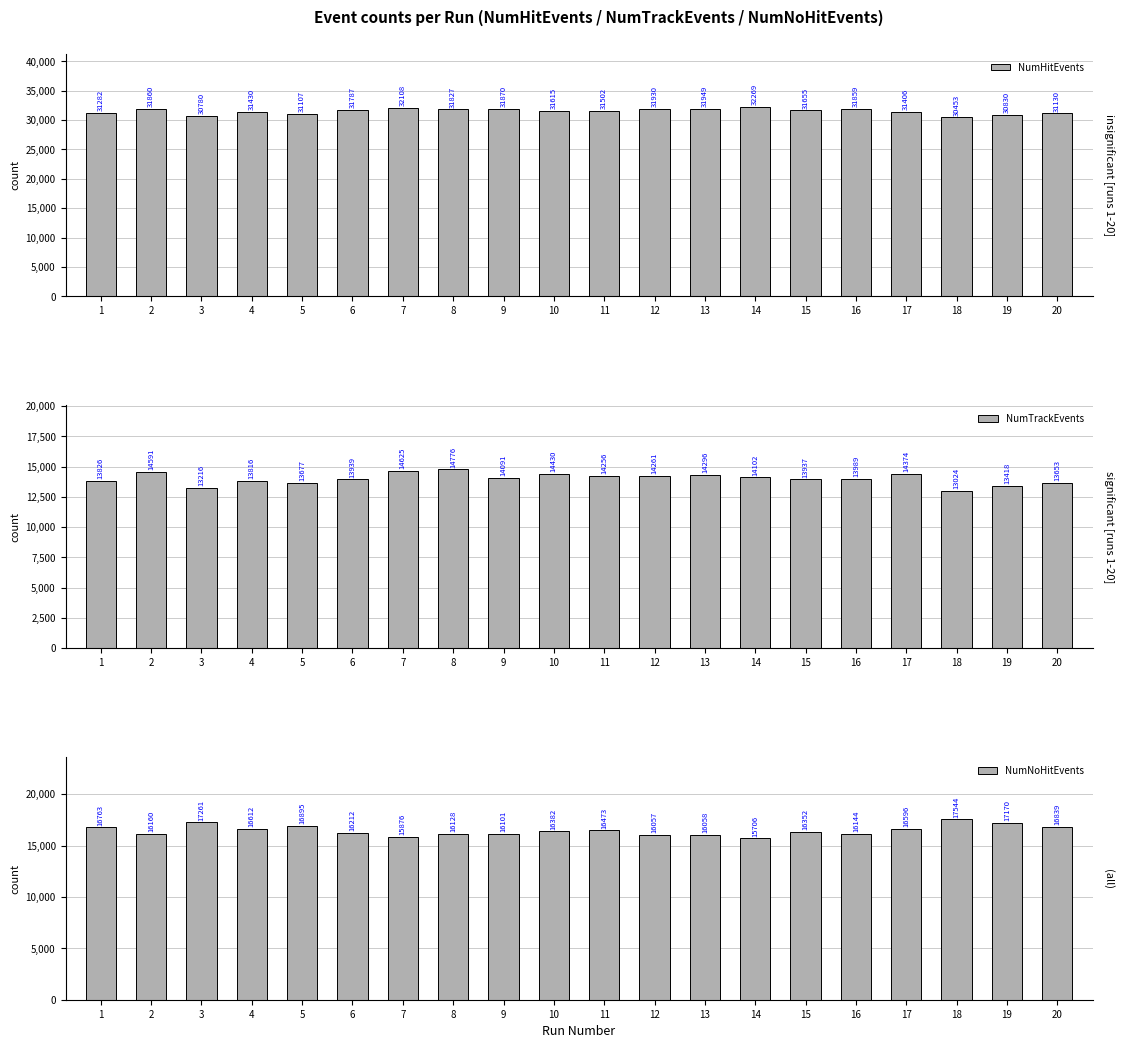

Which label corresponds to the smallest value in the chart?

18